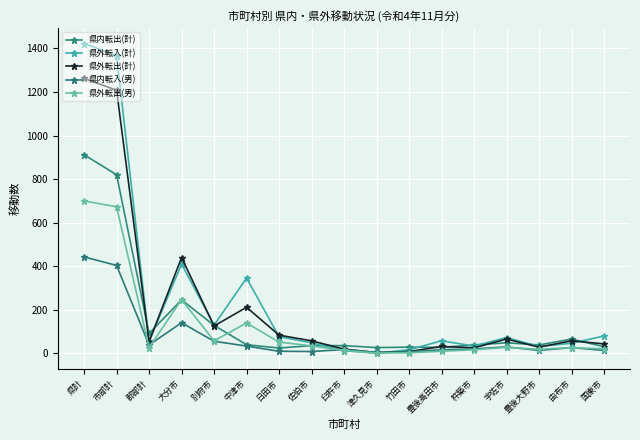

In 県外転出(計), how many points are lower than both neighbors (excluding endpoints)?

5